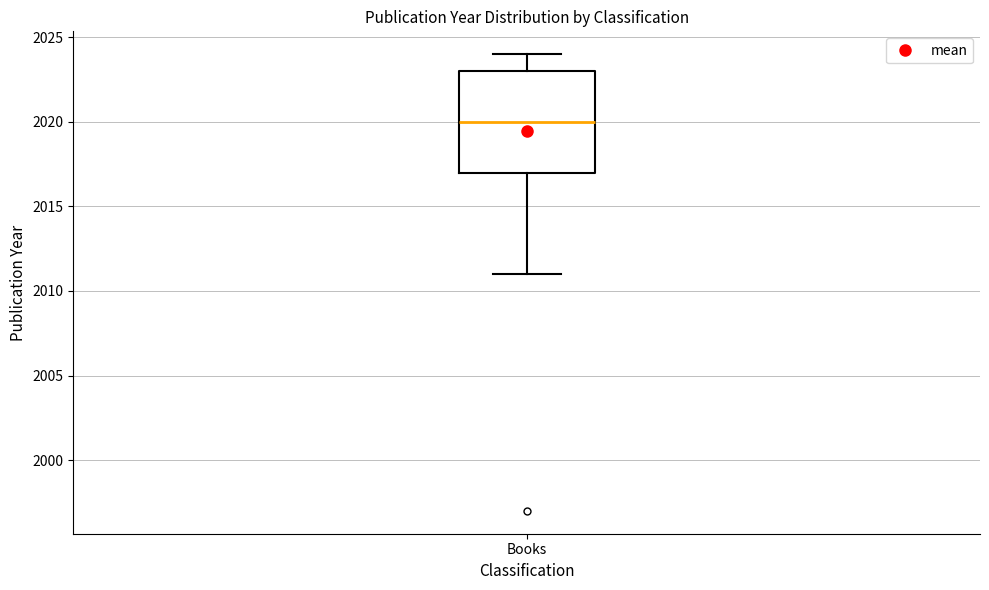

Where does the median line of the box for Books sit on the y-axis? The values are not printed on the chart, so give them approximately, as read against the axis.

2020